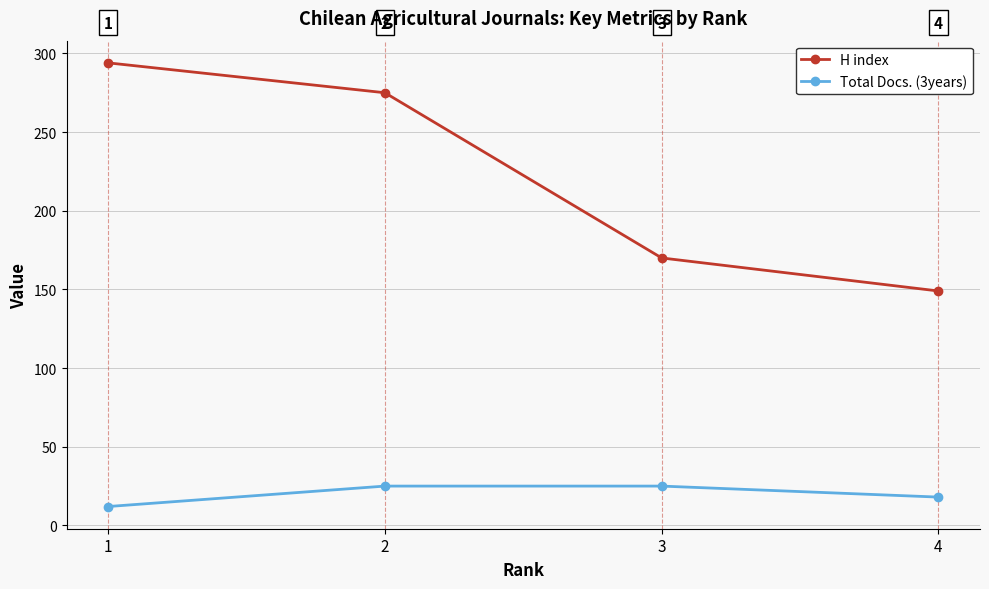

Is the value of H index at 1 greater than the value of Total Docs. (3years) at 2?

Yes